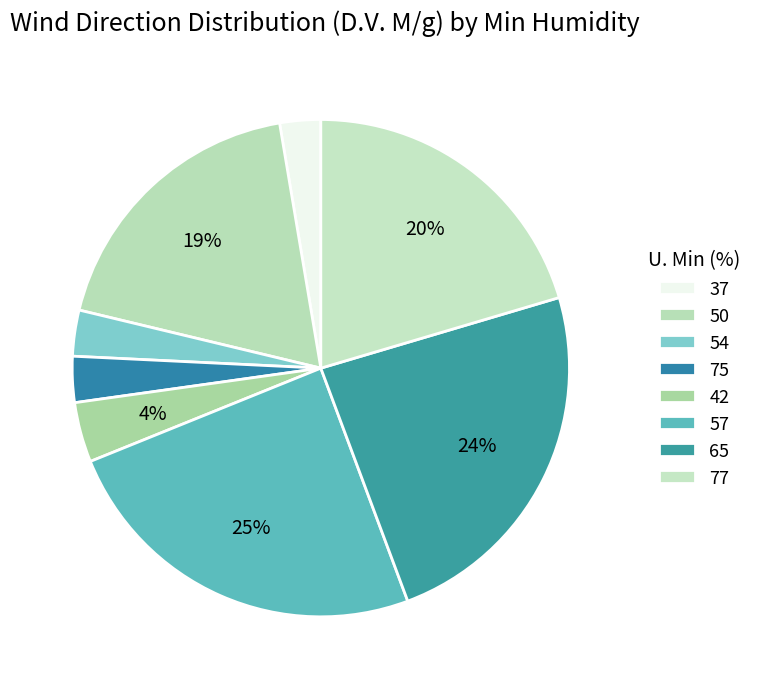

To the nearest percent, what is the combined percentage of 65 and 37?

27%